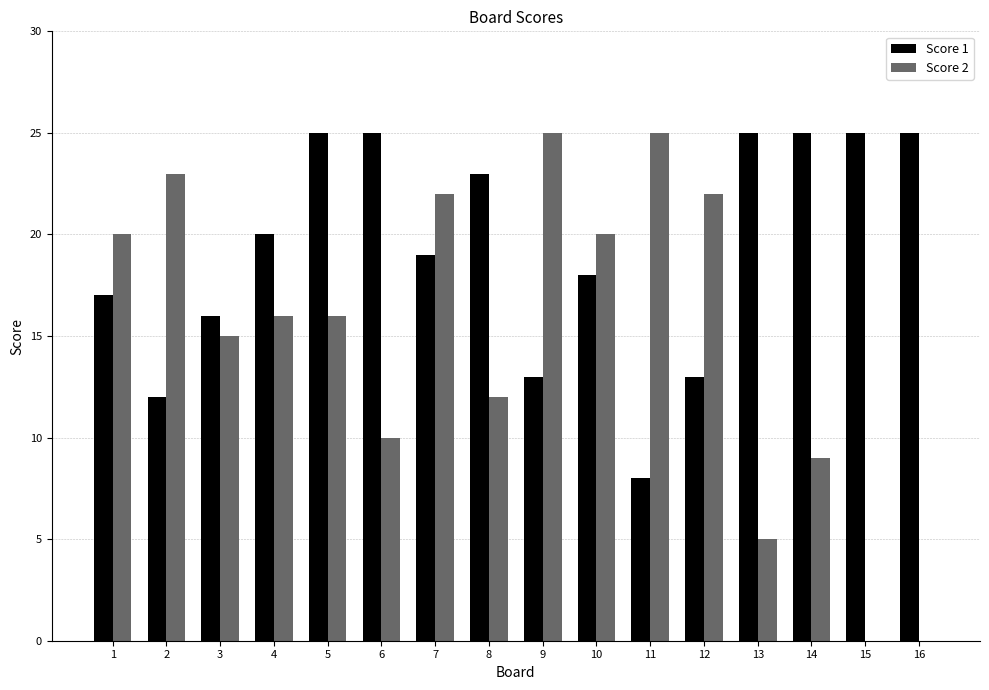

At which label is Score 2 closest to 12?

8